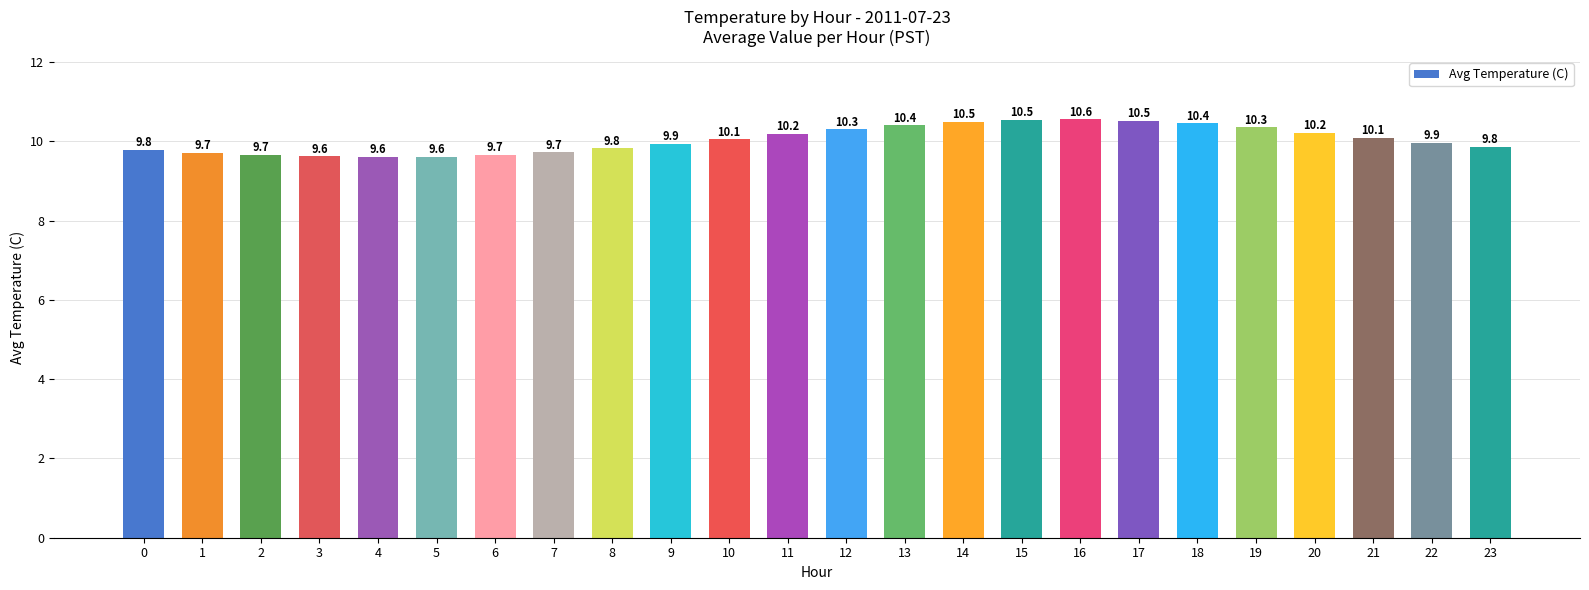

What is the minimum value shown in the chart?

9.6